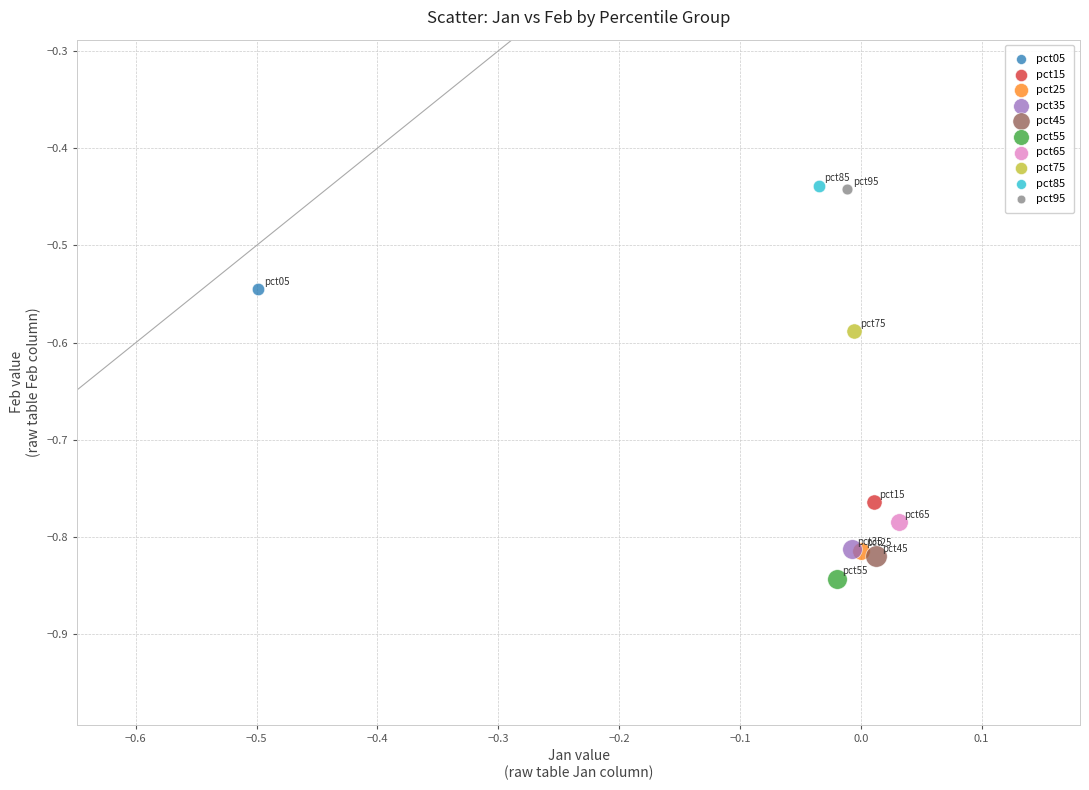

Which series contains the lowest Y value?

pct55